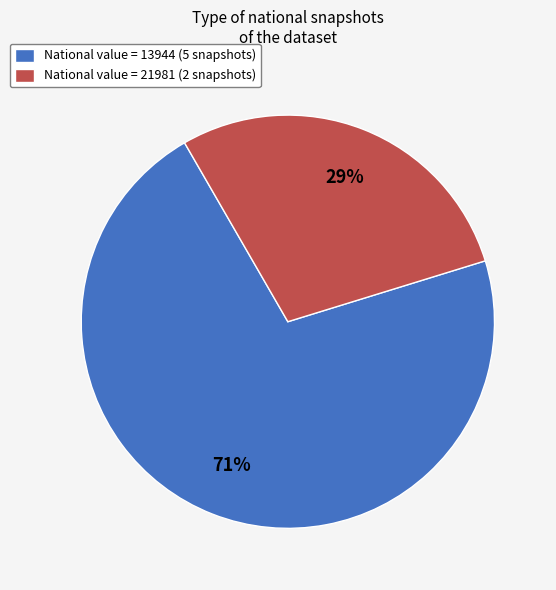

To the nearest percent, what is the average slice percentage?

50%